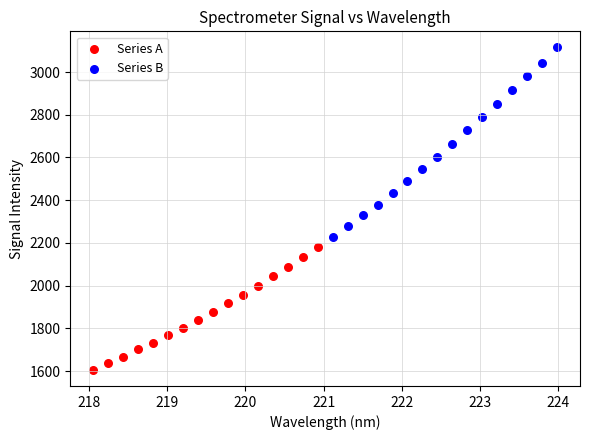

Which series reaches the maximum Y coordinate?

Series B